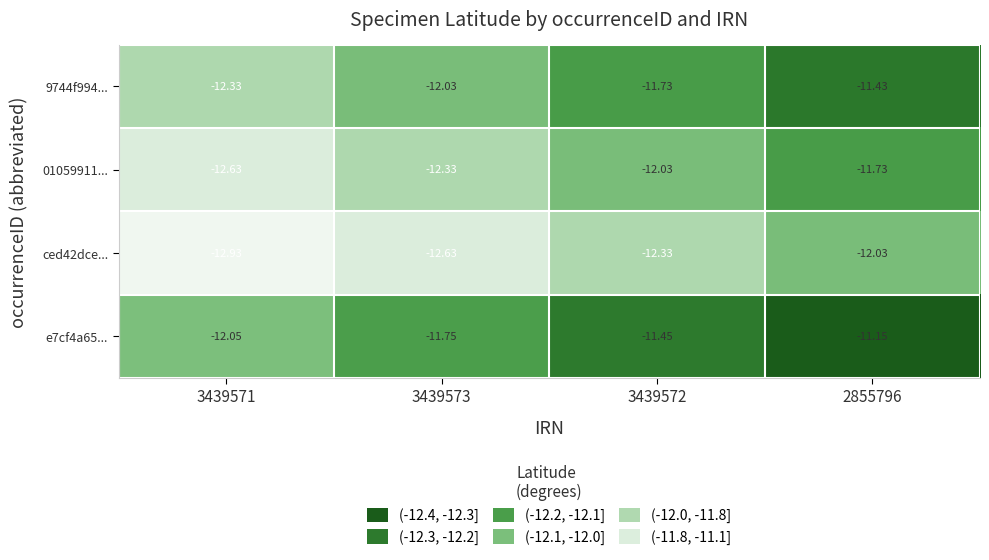

At how many categories does at least one series exceed -12?

3